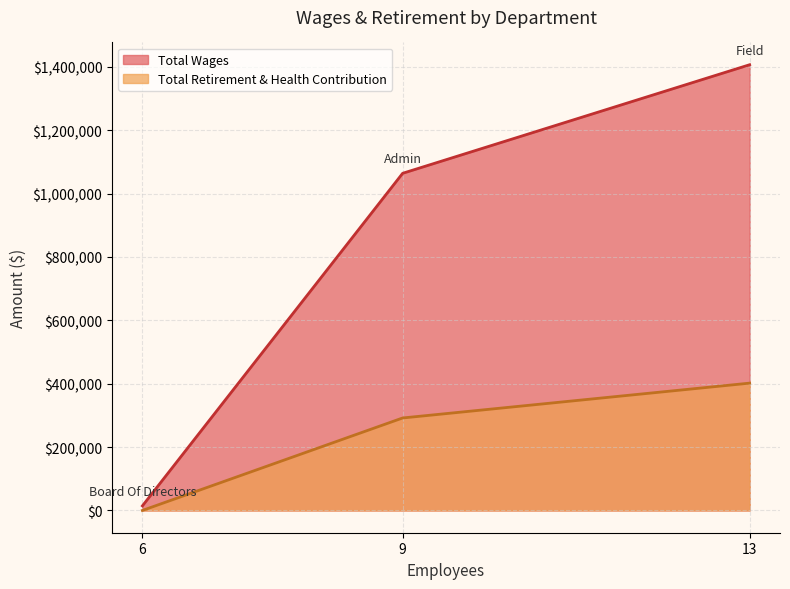

Reading left to right, extract all data points from this chart.

Total Wages: 14400	1064040	1406695
Total Retirement & Health Contribution: 0	291833	401783